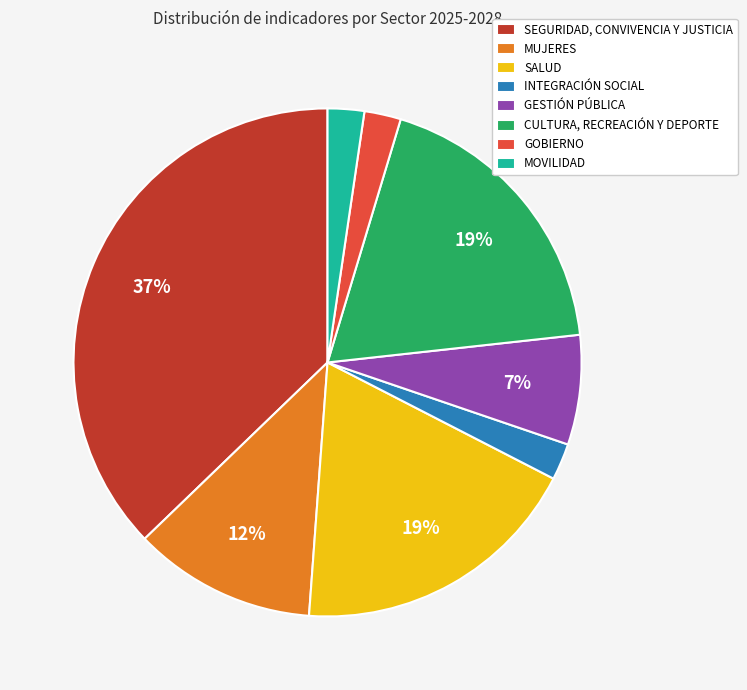

Which category has the biggest portion of the pie?

SEGURIDAD, CONVIVENCIA Y JUSTICIA